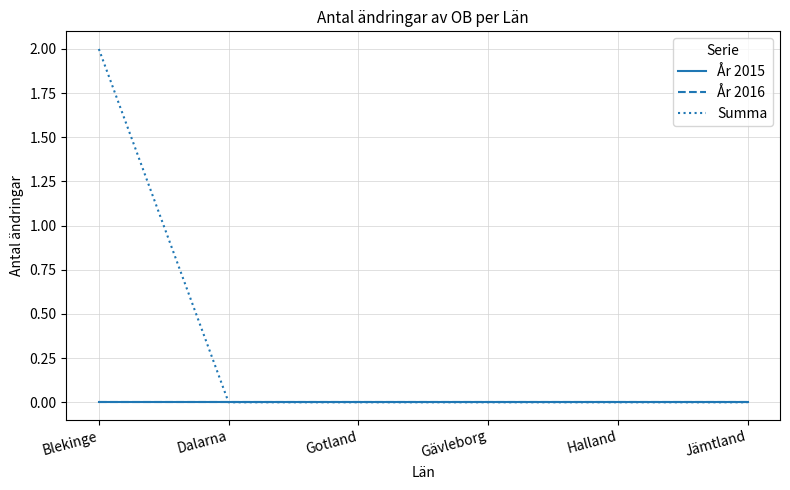

Does the chart display data point markers on the line(s)?

No